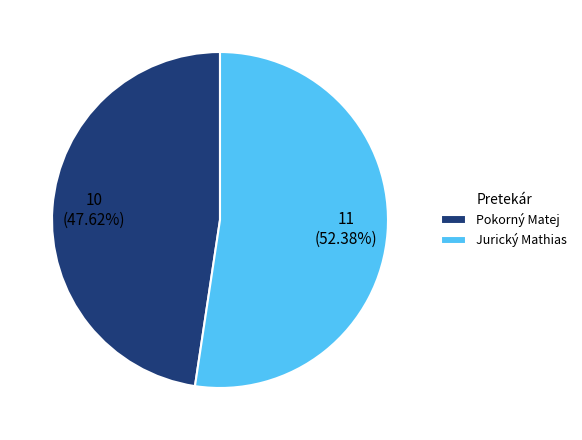

The Jurický Mathias slice represents 52% of the pie. True or false?

True